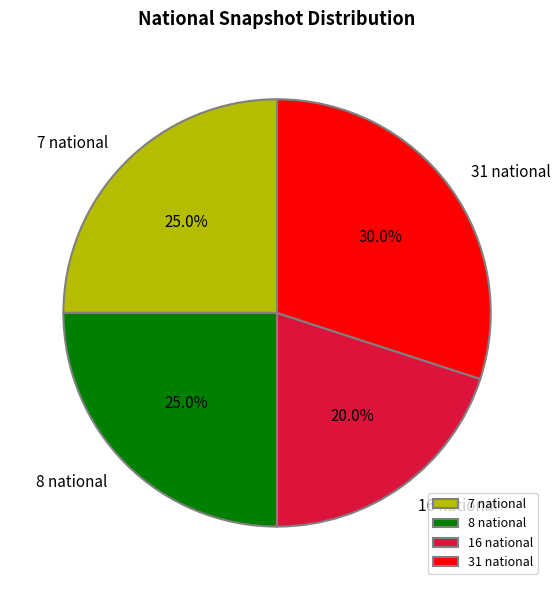

Which category has the smallest portion of the pie?

16 national